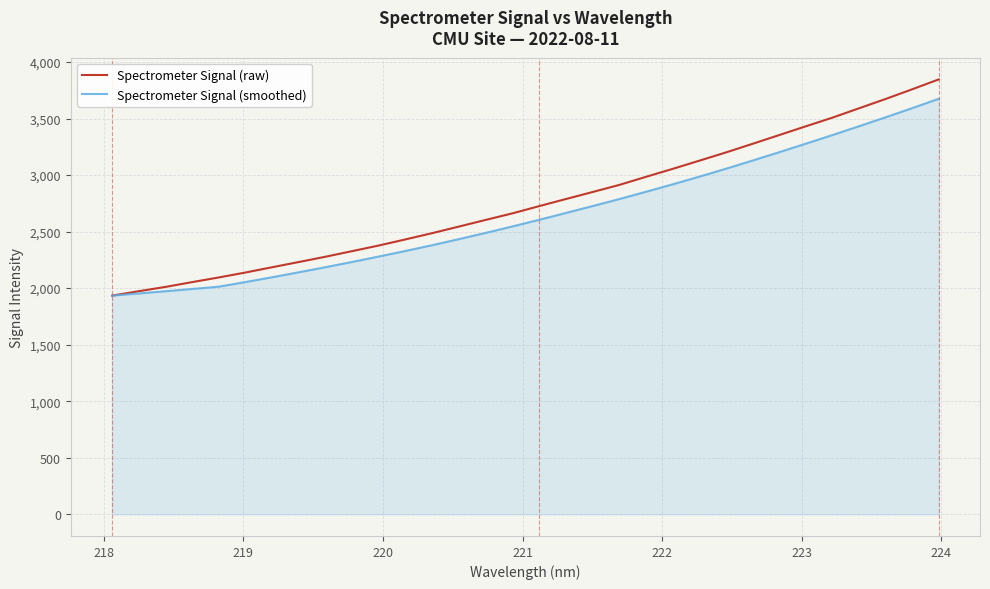

How many lines are shown in the chart?

2